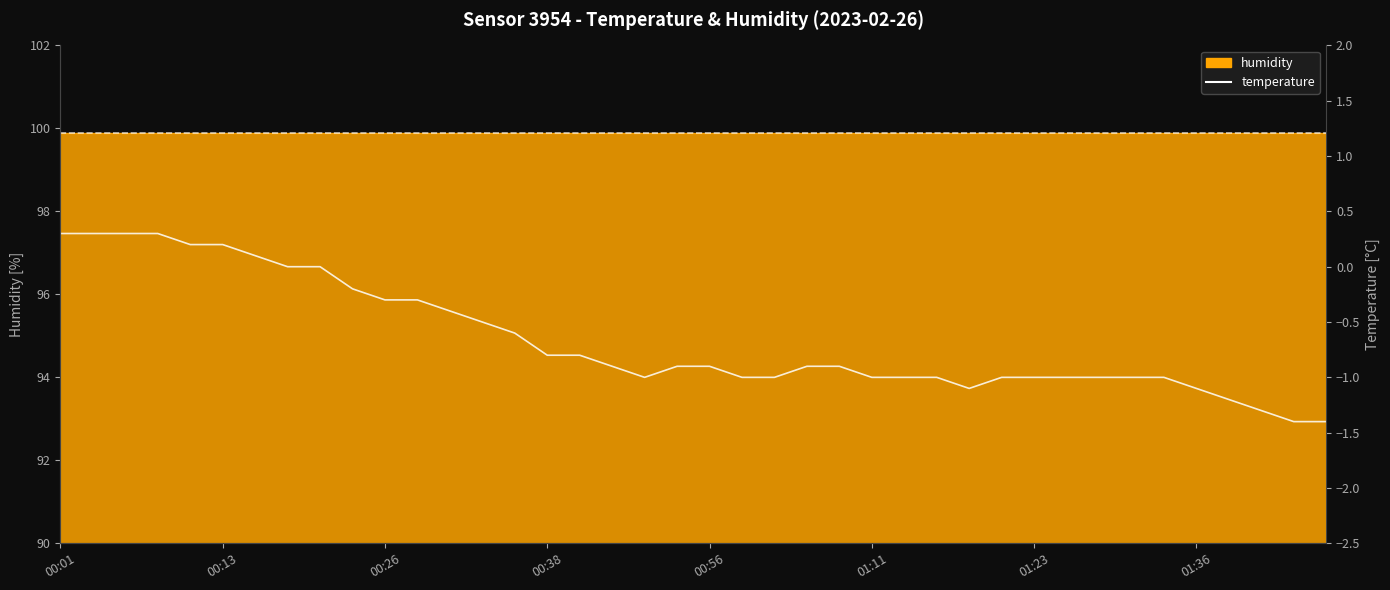

Does the chart display data point markers on the line(s)?

No